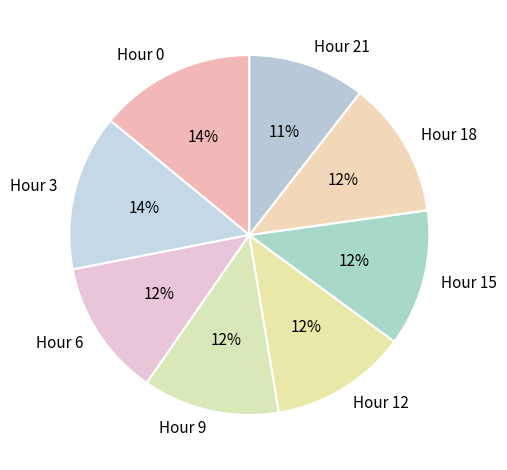

To the nearest percent, what is the average slice percentage?

12%